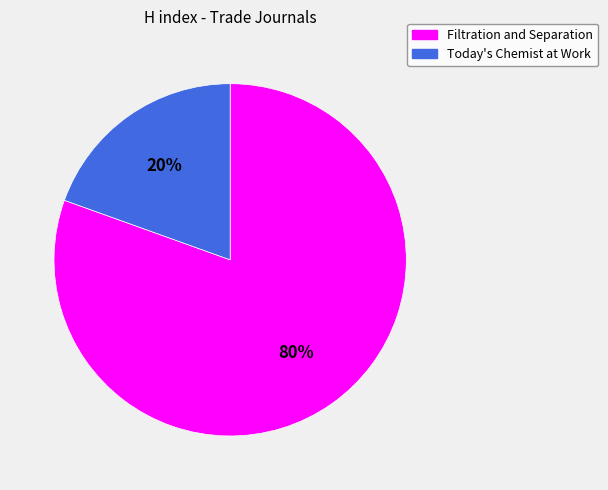

To the nearest percent, what is the average slice percentage?

50%